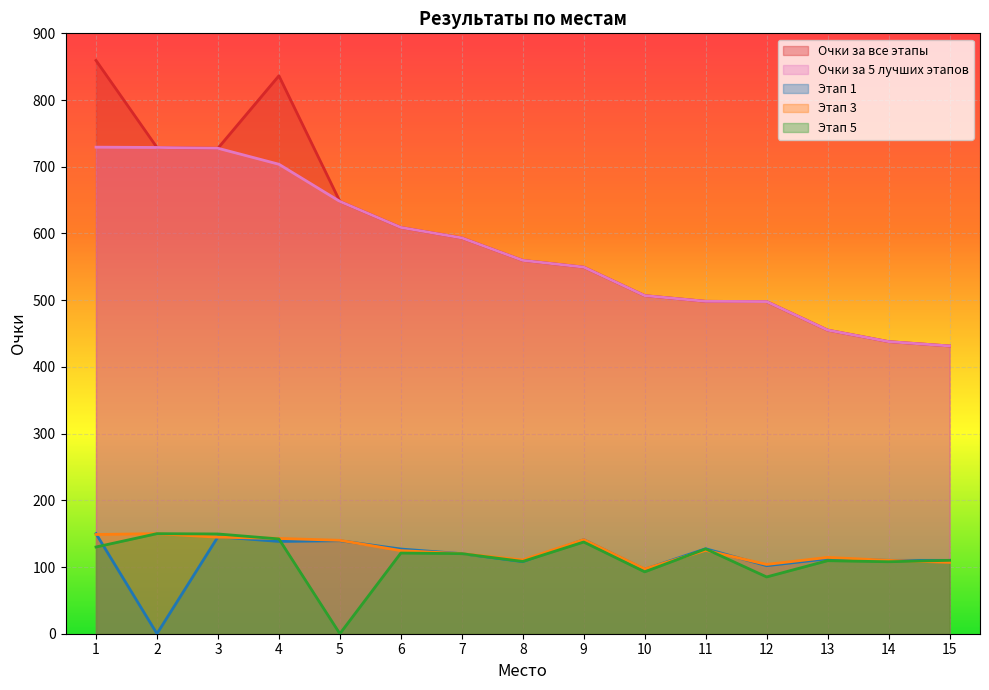

What is the sum of all Этап 1 values?

1727.4